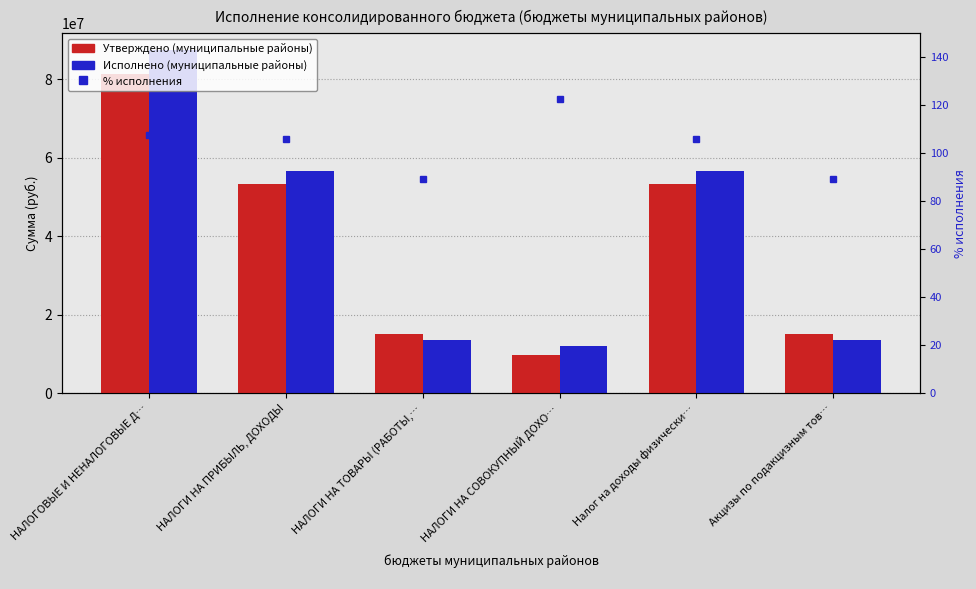

How many data points in Утверждено (муниципальные районы) are above 53389000?

1